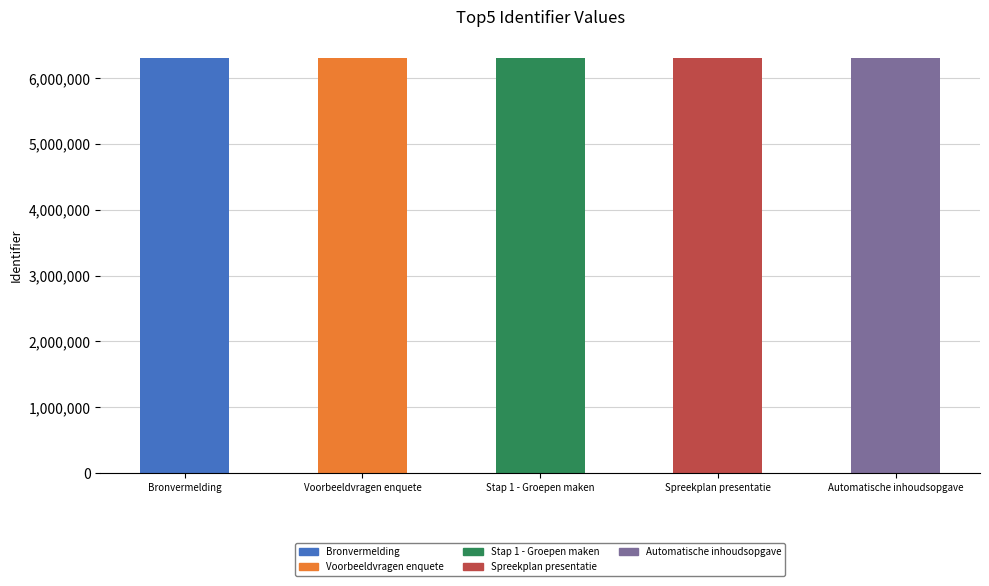

Is it true that the value at Spreekplan presentatie is 9237740?

False